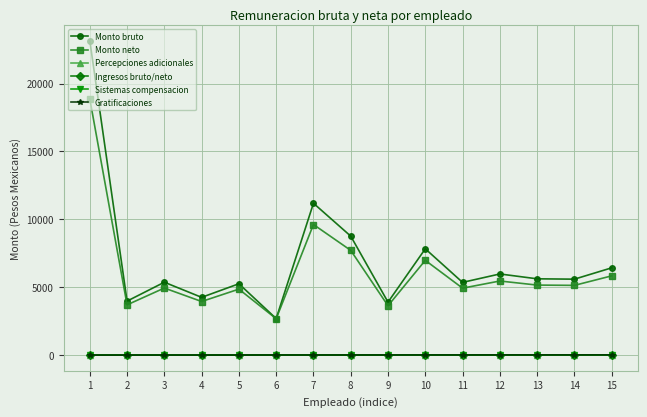

Is this an area chart (filled region under the line)?

No